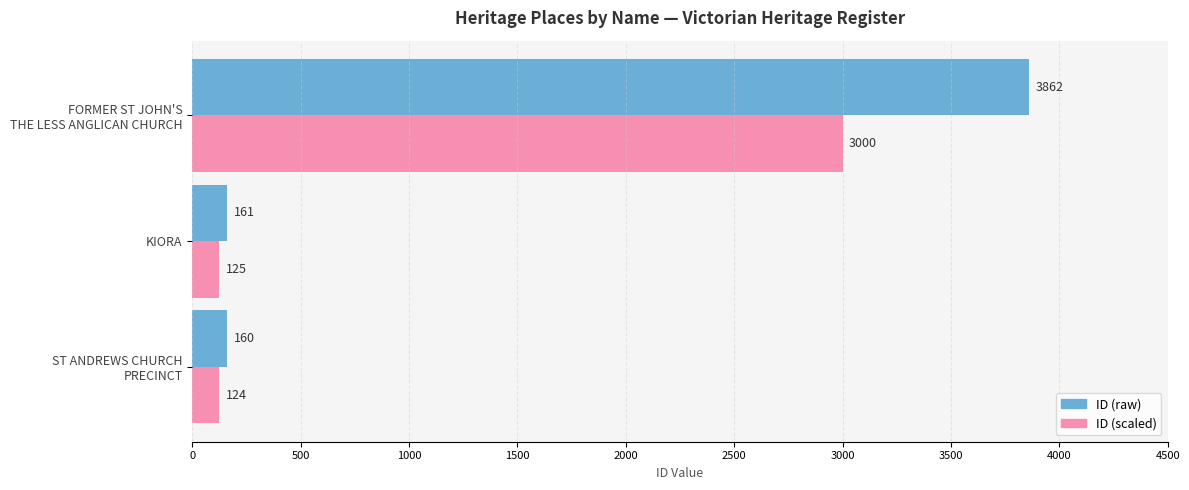

What is the minimum value shown in the chart?

124.3